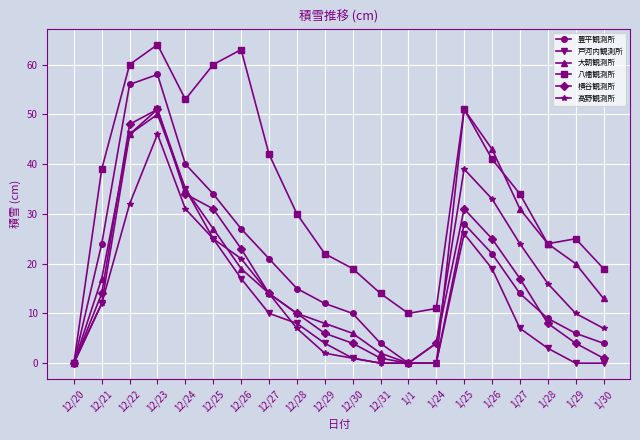

At which label does 豊平観測所 first exceed 15?

12/21